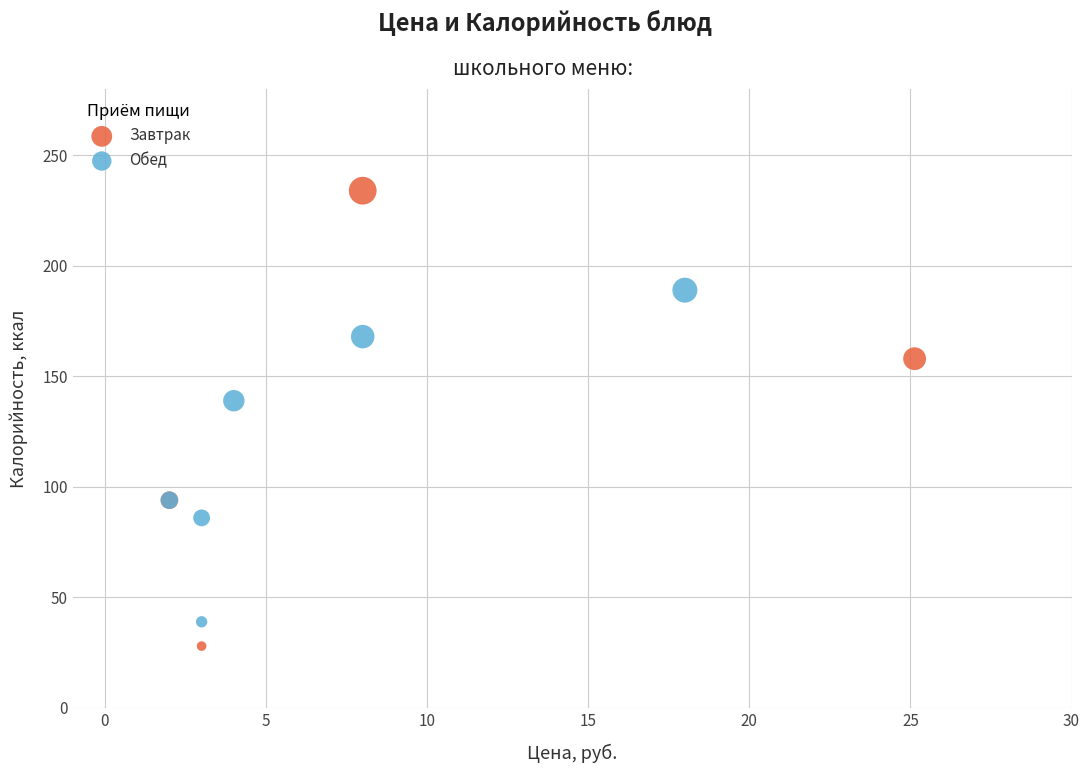

Which series reaches the maximum Y coordinate?

Завтрак